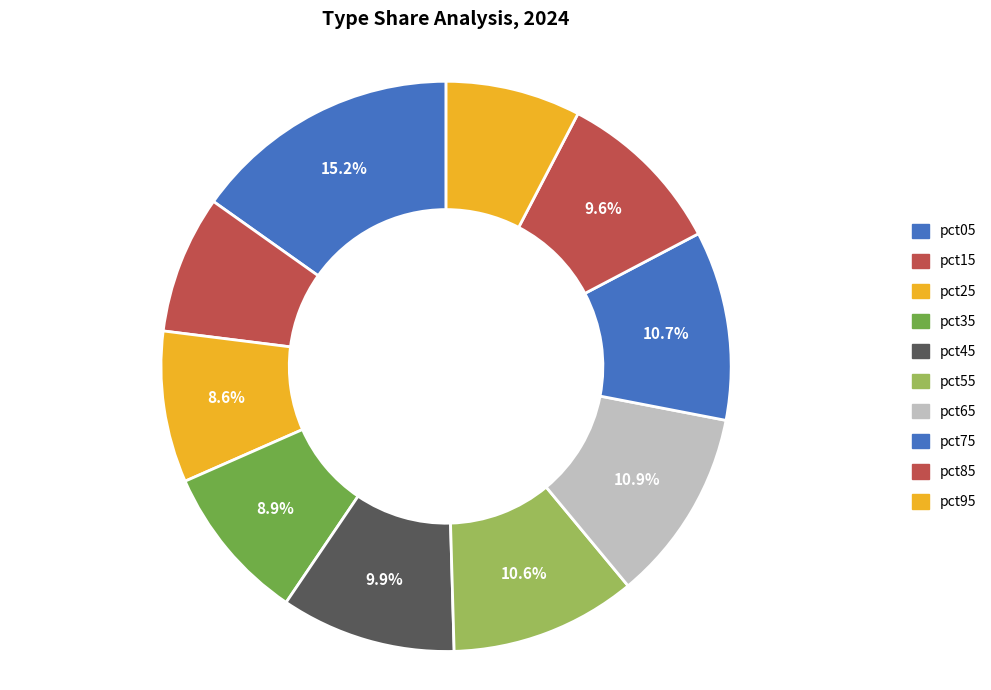

True or false: pct75 accounts for 11% of the total.

True